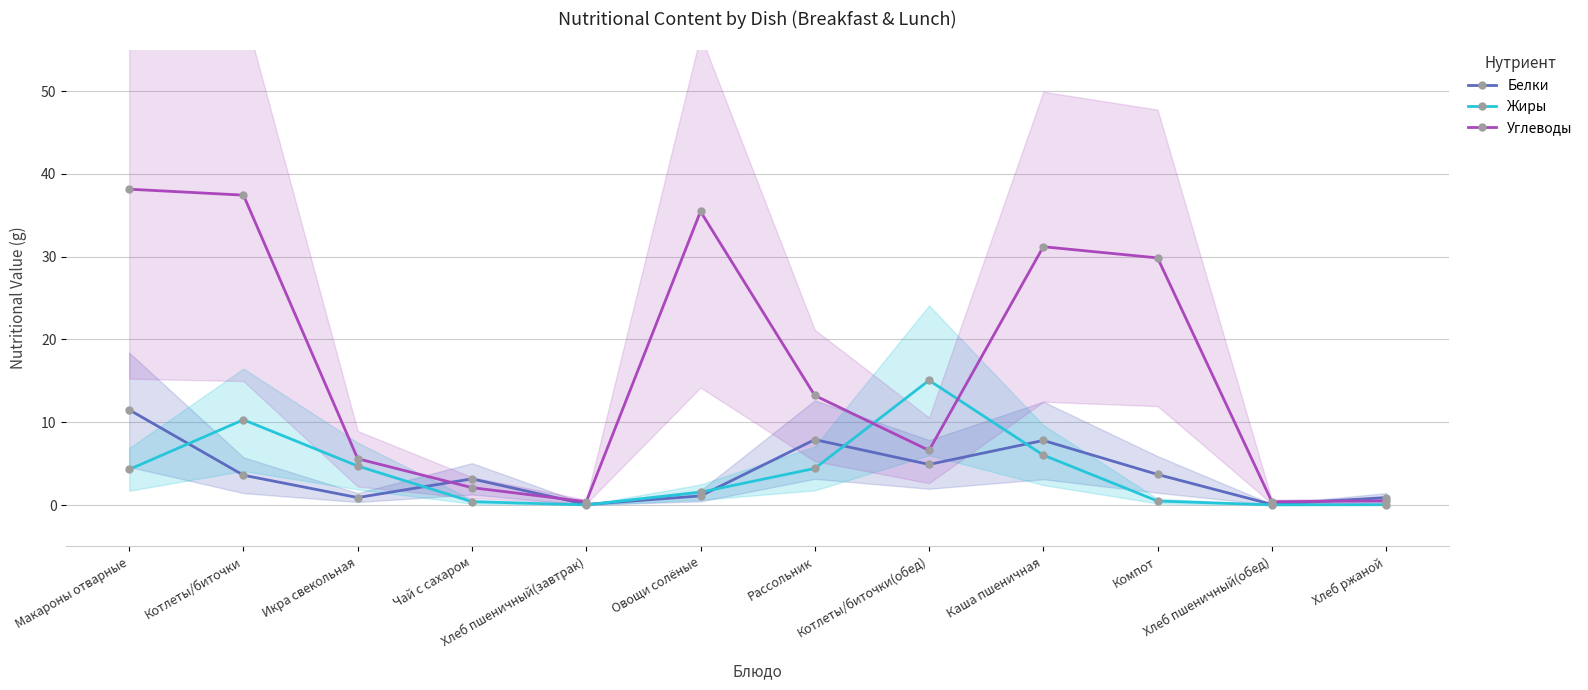

At which category does Углеводы reach its first local peak?

Овощи солёные